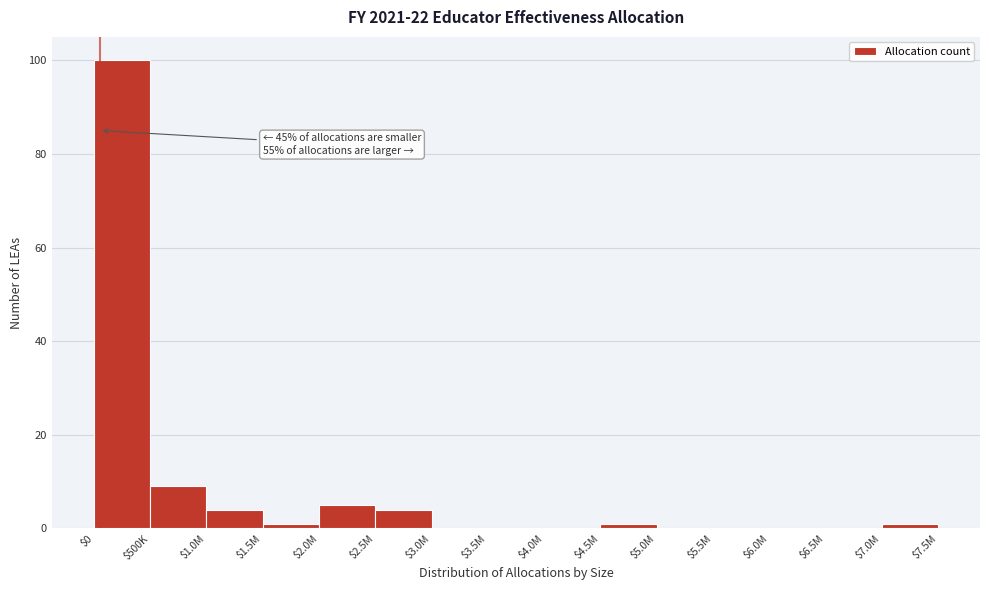

True or false: the data shows -45 at $3.5M.

False